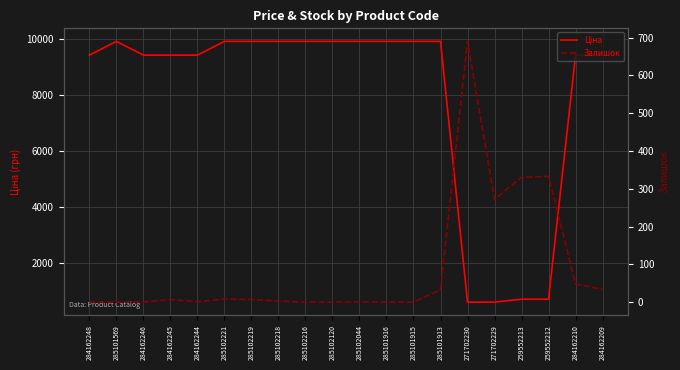

Reading left to right, extract all data points from this chart.

Ціна: 284162248=9416.9	285101569=9908.5	284162246=9416.9	284162245=9416.9	284162244=9416.9	285102221=9908.5	285102219=9908.5	285102218=9908.5	285102216=9908.5	285102120=9908.5	285102044=9908.5	285101916=9908.5	285101915=9908.5	285101913=9908.5	271702230=586.0	271702229=586.0	259552213=689.1	259552212=689.1	284162210=9416.9	284162209=9416.9
Залишок: 284162248=0.0	285101569=0.0	284162246=0.0	284162245=7.0	284162244=1.0	285102221=8.0	285102219=7.0	285102218=3.0	285102216=0.0	285102120=0.0	285102044=1.0	285101916=0.0	285101915=0.0	285101913=33.0	271702230=690.0	271702229=272.0	259552213=330.0	259552212=333.0	284162210=48.0	284162209=34.0